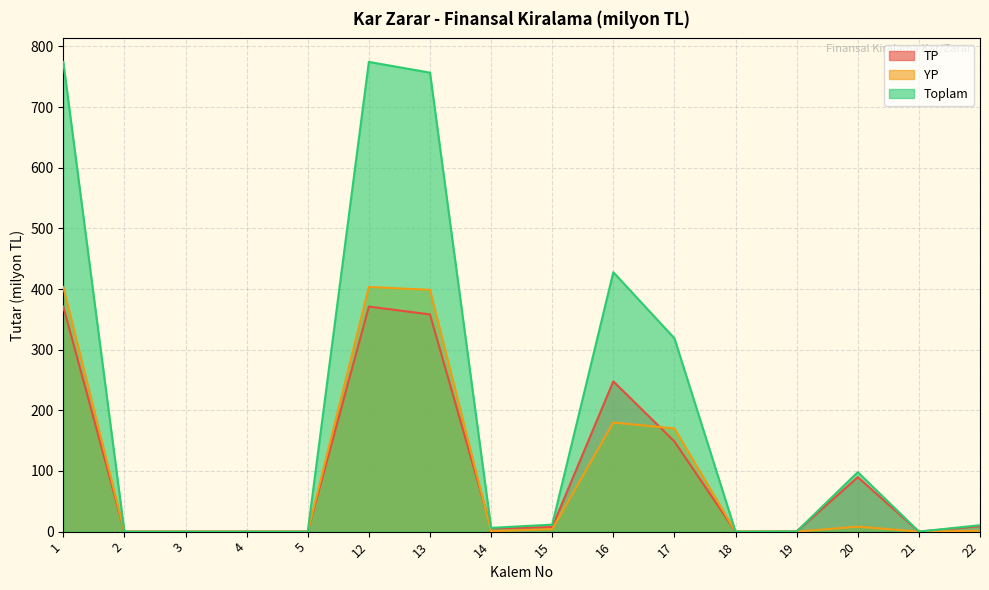

Reading left to right, transcribe all the data shown in this chart.

TP: 1=371.1	2=0.0	3=0.0	4=0.0	5=0.0	12=371.1	13=358.2	14=5.4	15=7.5	16=247.8	17=148.7	18=0.0	19=0.3	20=89.8	21=0.0	22=9.0
YP: 1=403.5	2=0.0	3=0.0	4=0.0	5=0.0	12=403.5	13=398.7	14=0.8	15=4.0	16=180.0	17=170.1	18=0.0	19=0.0	20=8.3	21=0.0	22=1.5
Toplam: 1=774.6	2=0.0	3=0.0	4=0.0	5=0.0	12=774.6	13=756.8	14=6.2	15=11.6	16=427.8	17=318.8	18=0.0	19=0.3	20=98.1	21=0.0	22=10.6